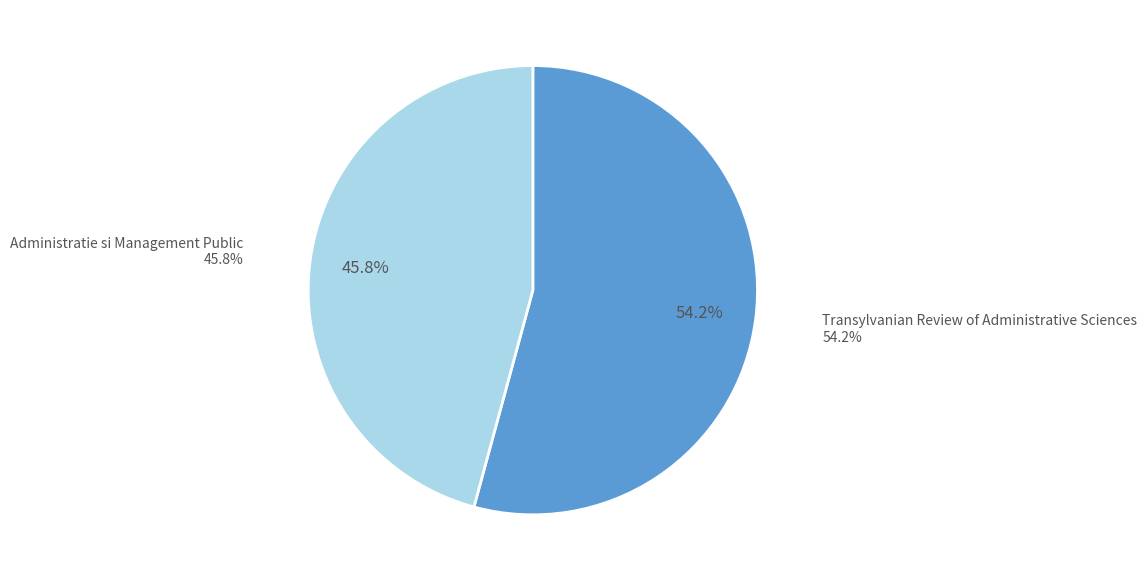

True or false: Transylvanian Review of Administrative Sciences accounts for 48% of the total.

False